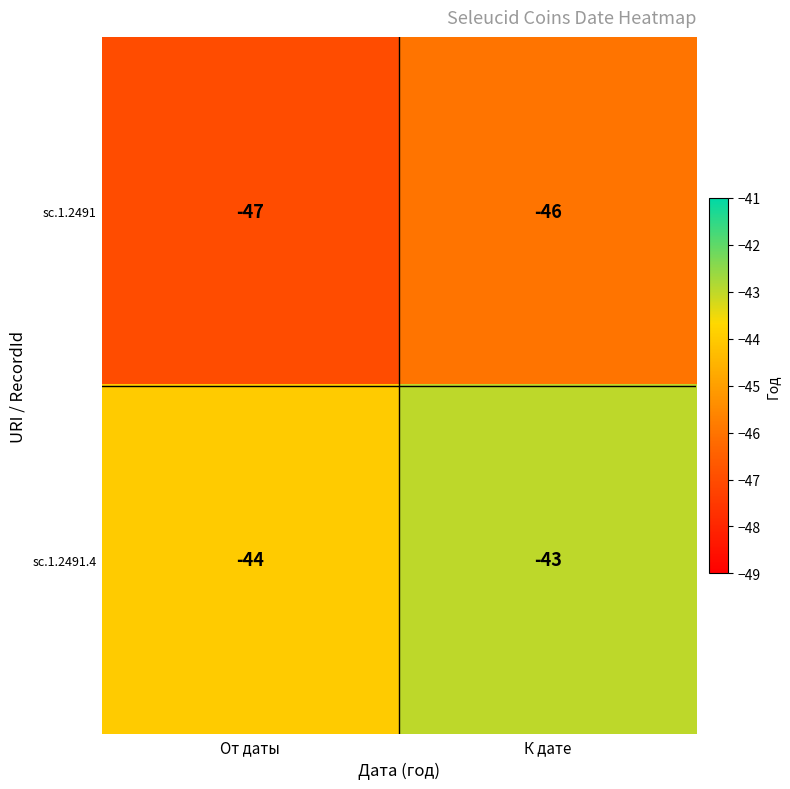

Where is sc.1.2491.4 nearest to the value -43?

К дате